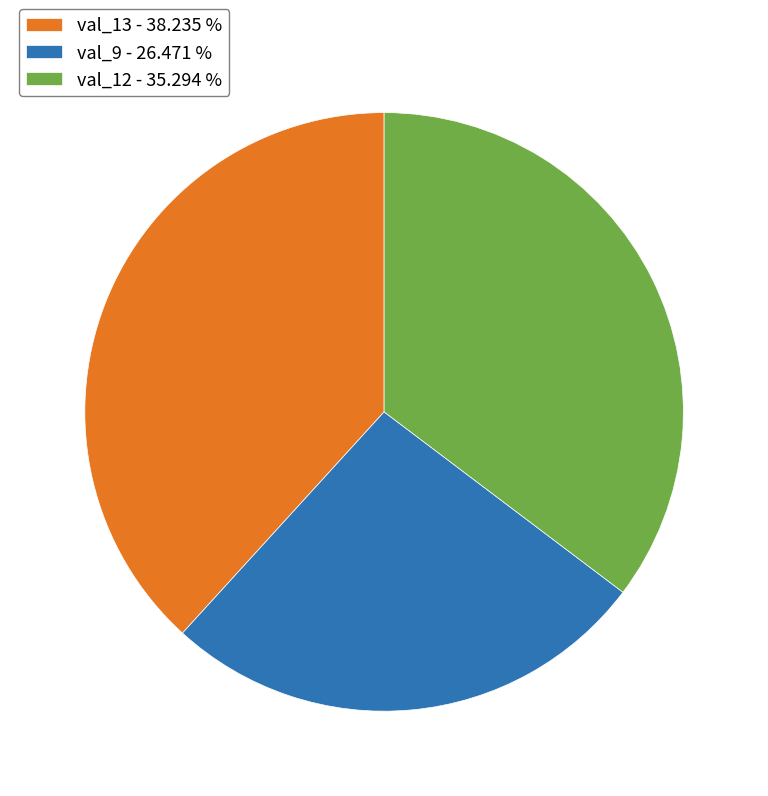

Is there any slice that represents more than half of the pie?

No